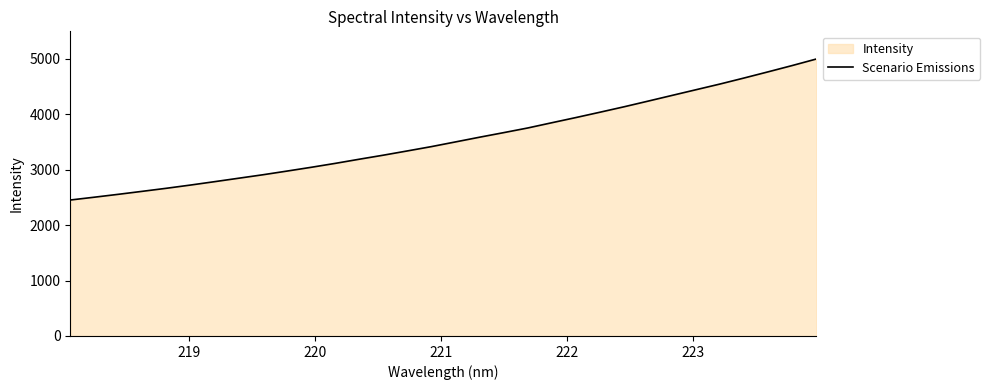

What is the smallest value displayed?

2452.6